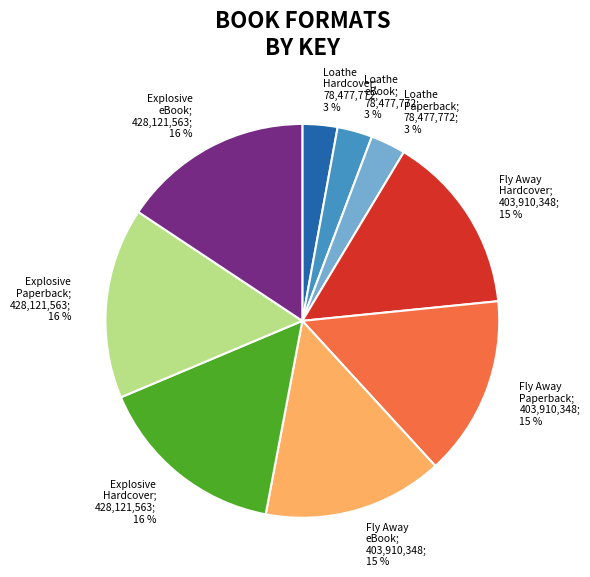

Is it true that Fly Away Paperback; 403,910,348; 15 % is 23% of the pie?

False